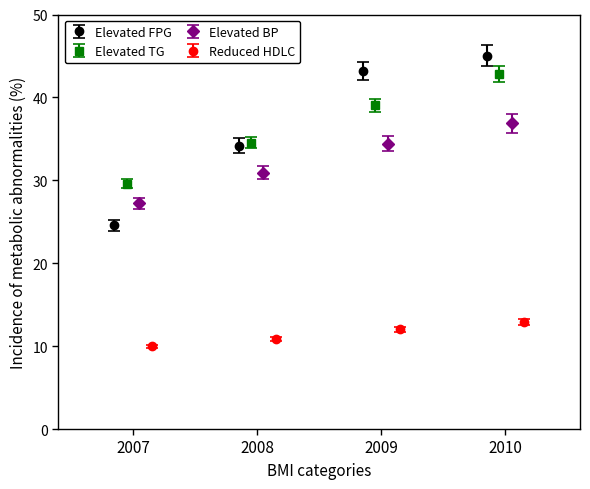

What is the minimum value for Elevated FPG?

24.5